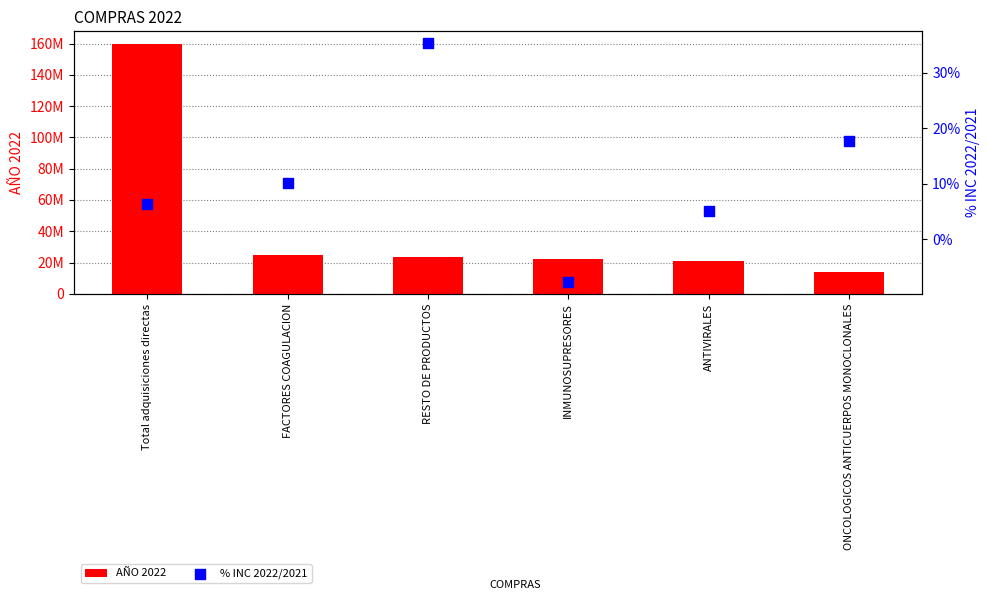

Which series contains the lowest Y value?

% INC 2022/2021